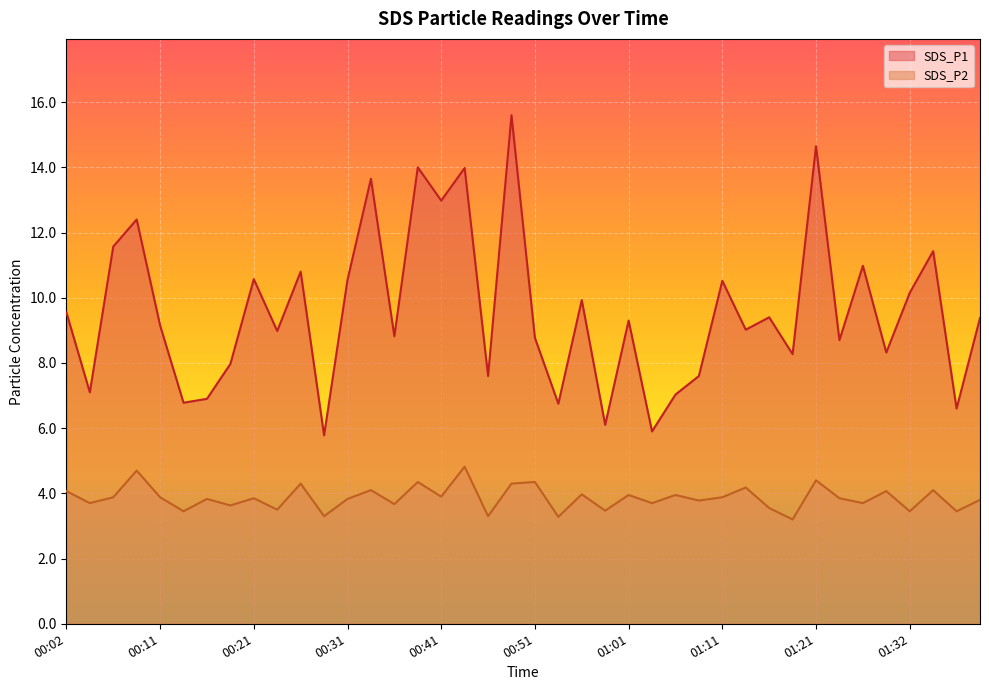

True or false: SDS_P2 and SDS_P1 cross at least once.

False